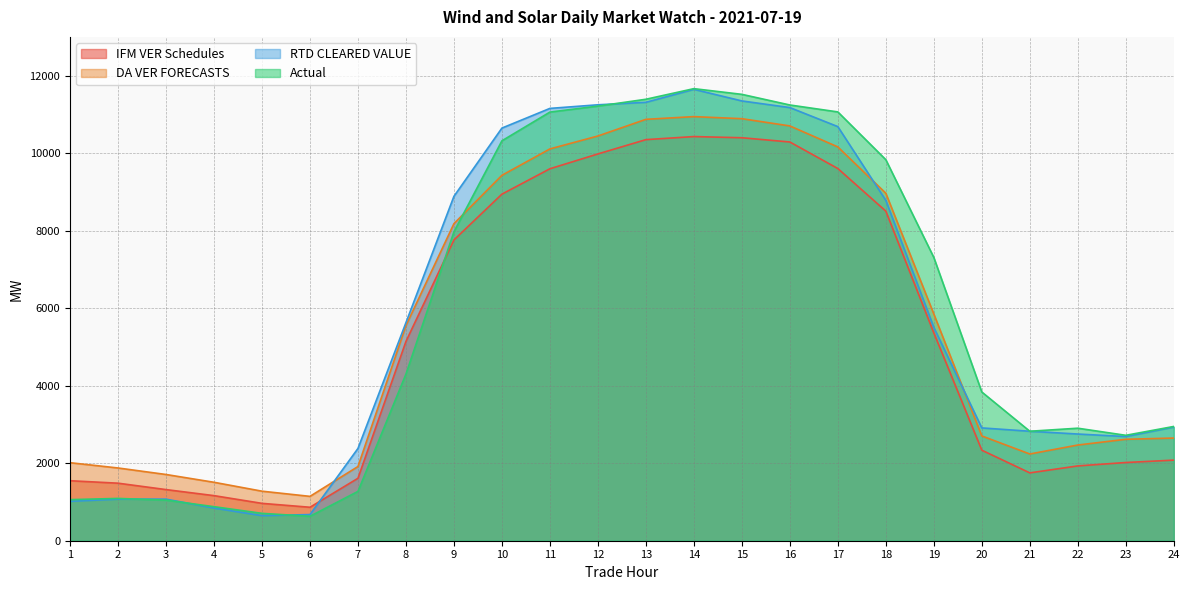

Does the chart display data point markers on the line(s)?

No